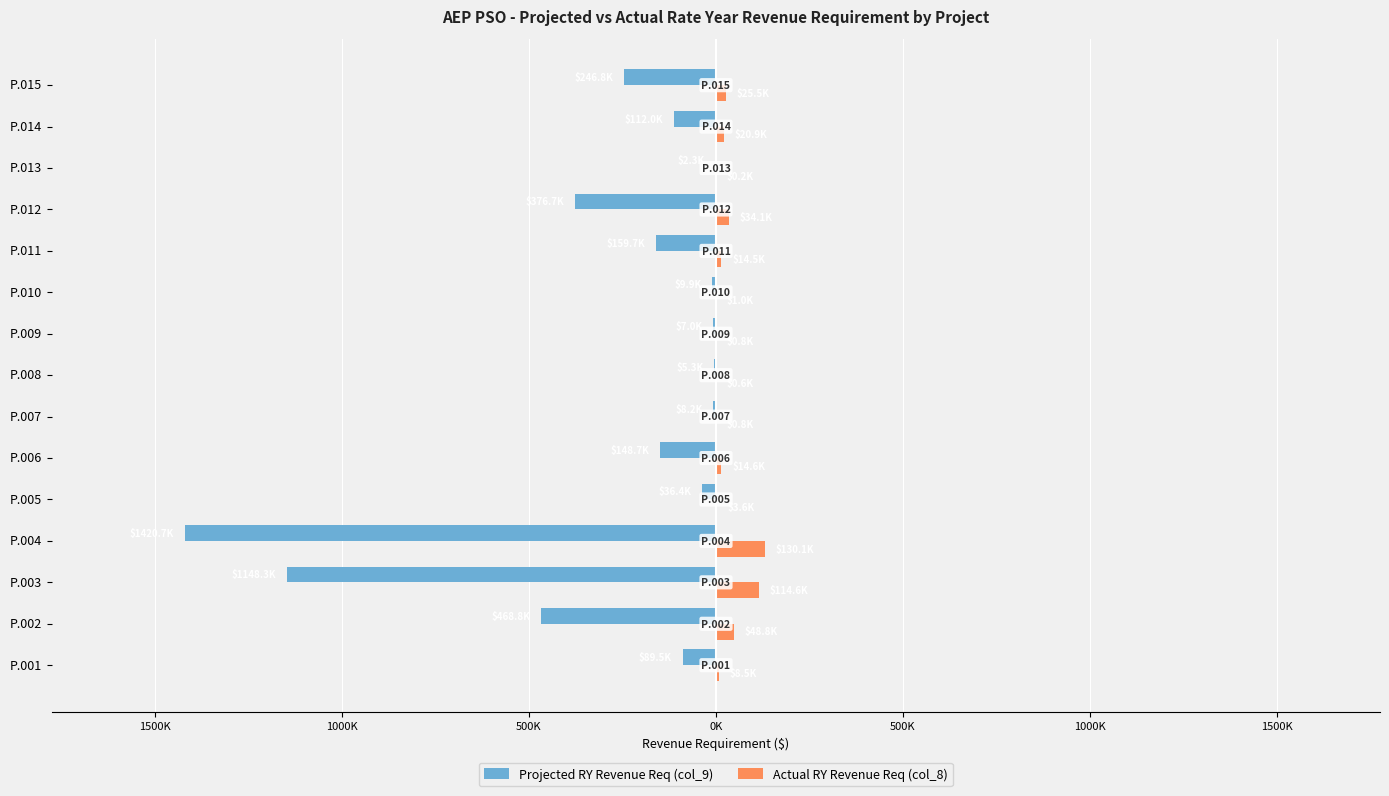

What are all the series names shown in the legend?

Projected RY Revenue Req (col_9), Actual RY Revenue Req (col_8)